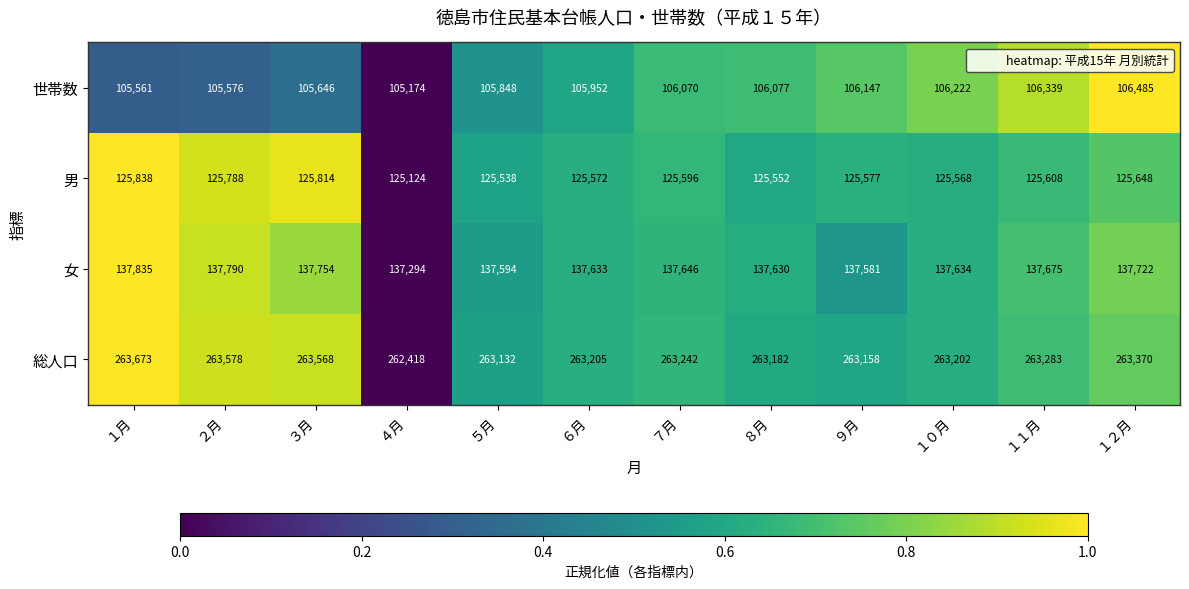

List the labels in order of 世帯数 value, smallest first.

４月, １月, ２月, ３月, ５月, ６月, ７月, ８月, ９月, １０月, １１月, １２月